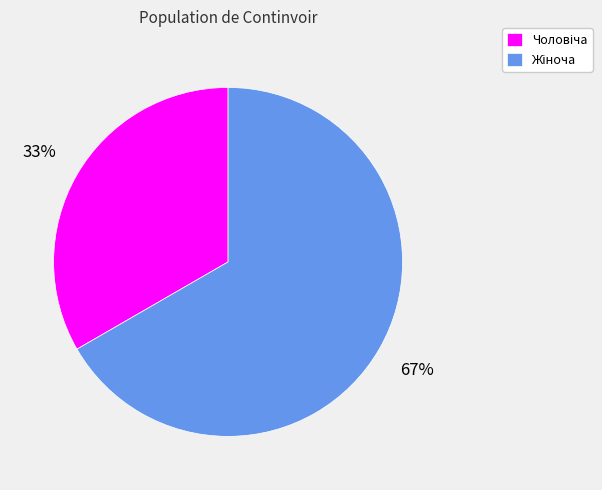

To the nearest percent, what is the average slice percentage?

50%